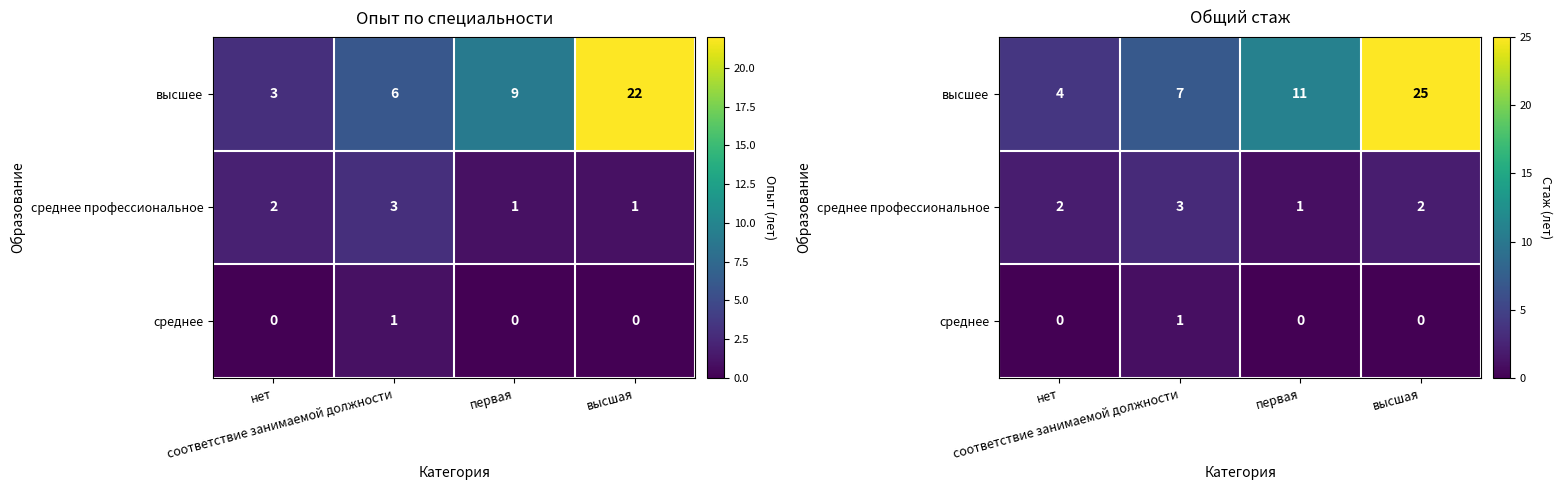

What value does the среднее профессиональное series have at первая?

1